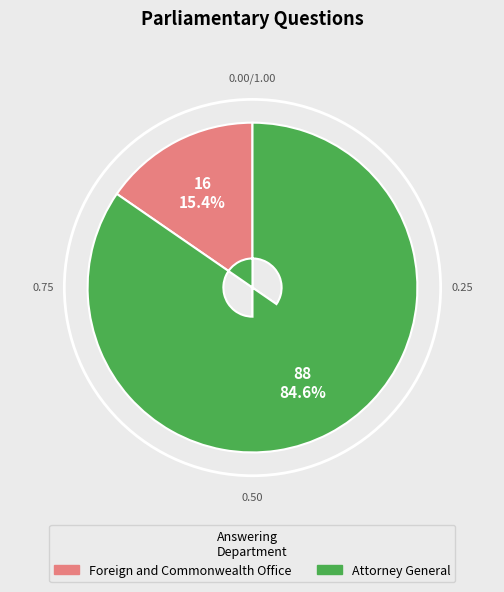

What percentage do Attorney General and Foreign and Commonwealth Office together represent?

100.0%